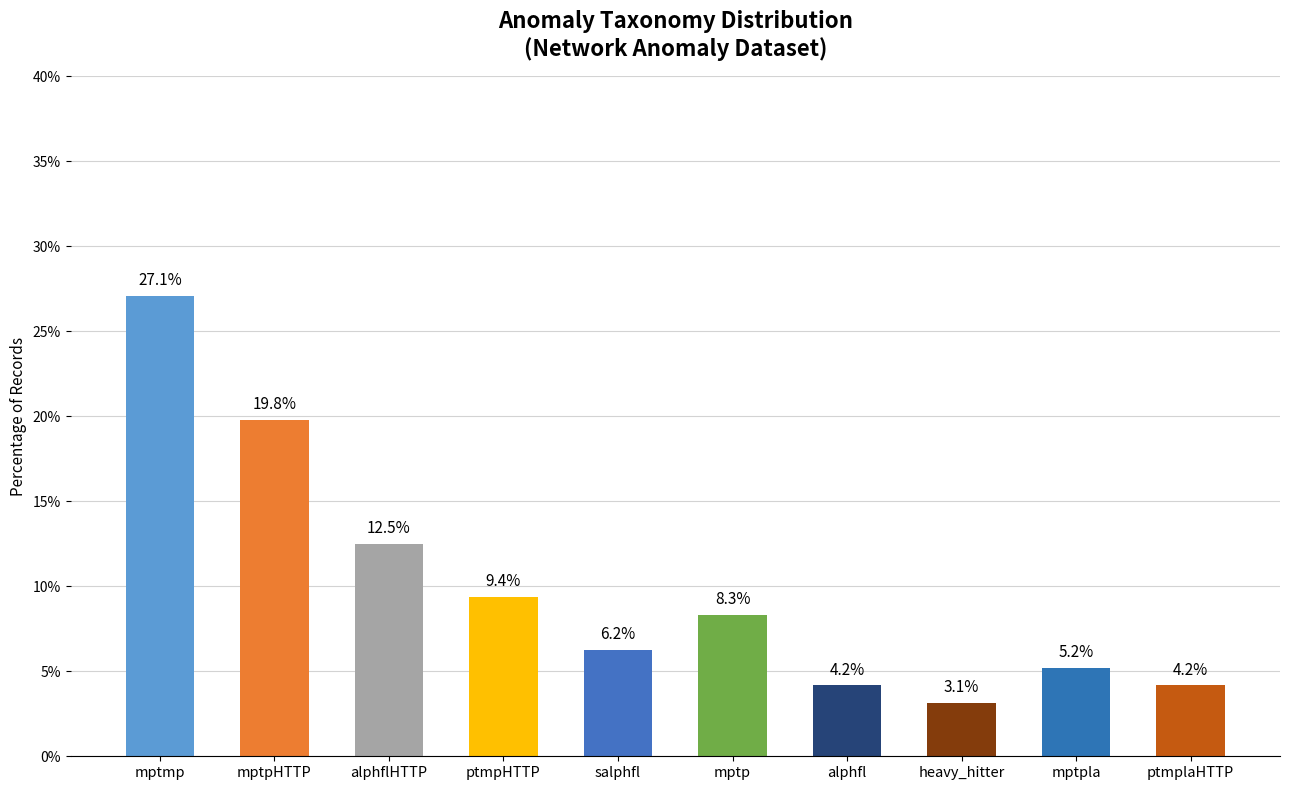

The value at mptmp is 27.1. True or false?

True